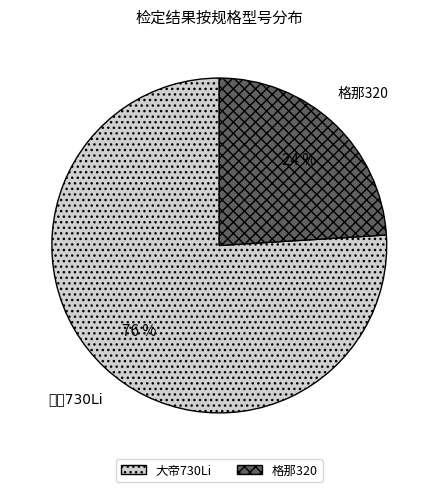

To the nearest percent, what is the difference between the largest and smallest slice percentages?

52%